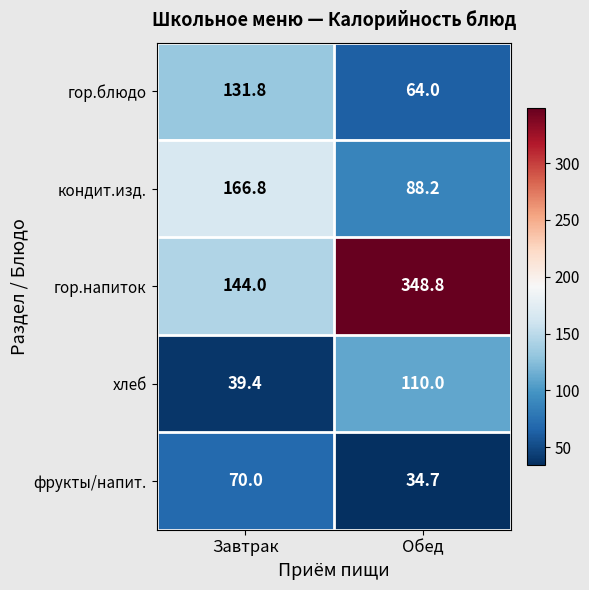

Count the number of categories in the chart.

2